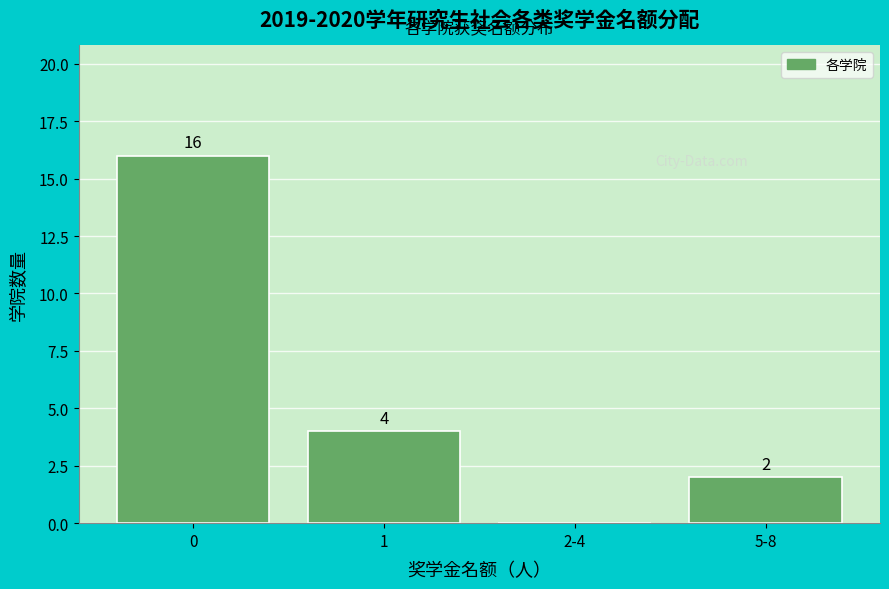

Reading left to right, list all the values displayed in this chart.

0=16	1=4	2-4=0	5-8=2